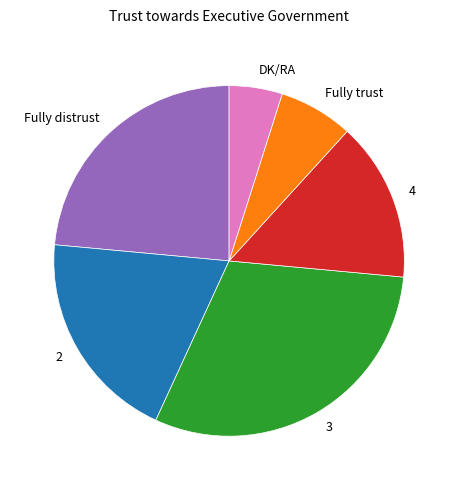

Which has a higher value, 2 or 3?

3